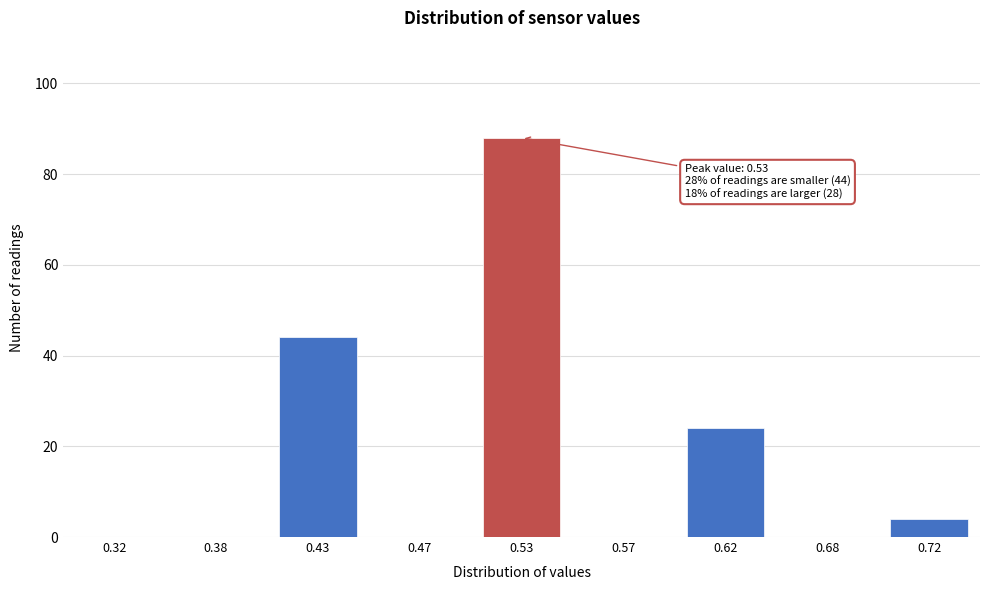

Reading left to right, what are all the values shown in this chart?

0.32=0	0.38=0	0.43=44	0.47=0	0.53=88	0.57=0	0.62=24	0.68=0	0.72=4